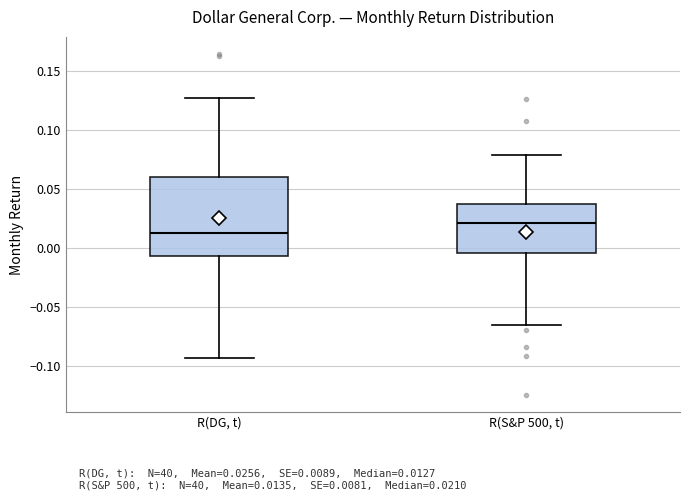

Where does the lower whisker of the box for R(S&P 500, t) end on the y-axis? The values are not printed on the chart, so give them approximately, as read against the axis.

-0.065